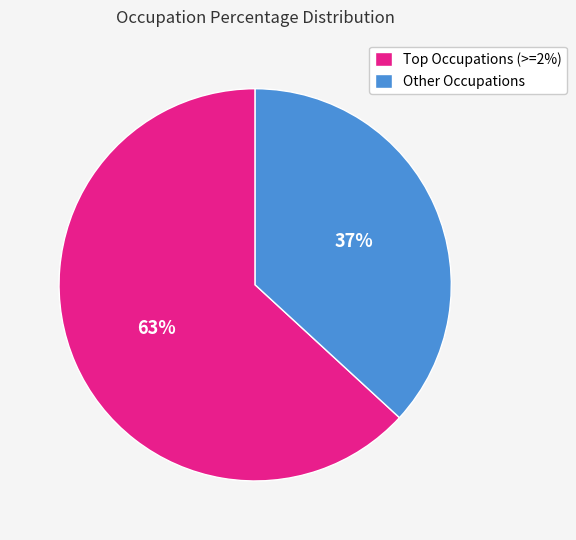

Which slice is the smallest?

Other Occupations